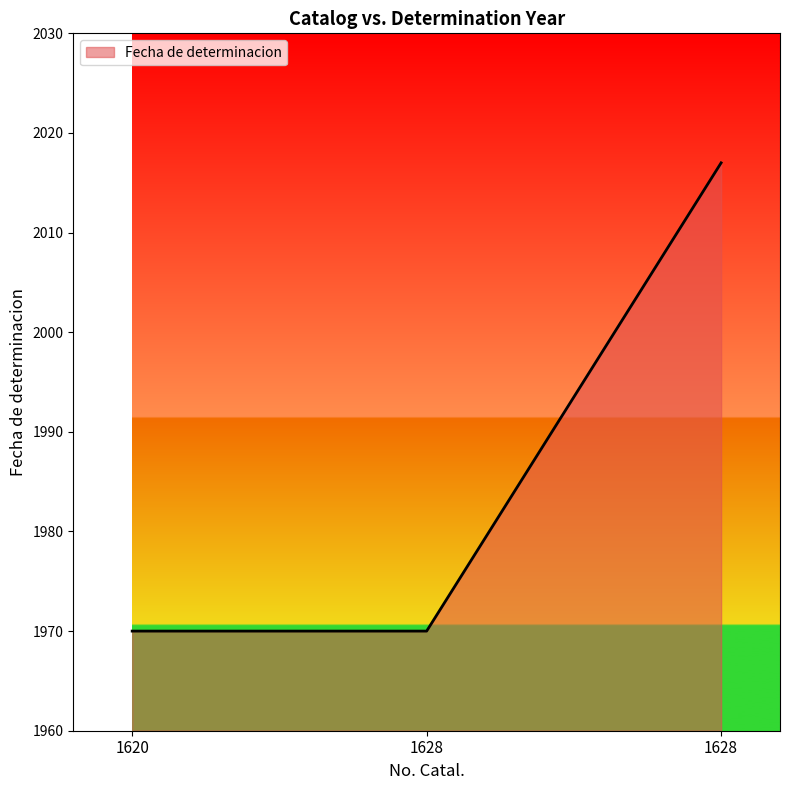

Count the number of data series in this chart.

1